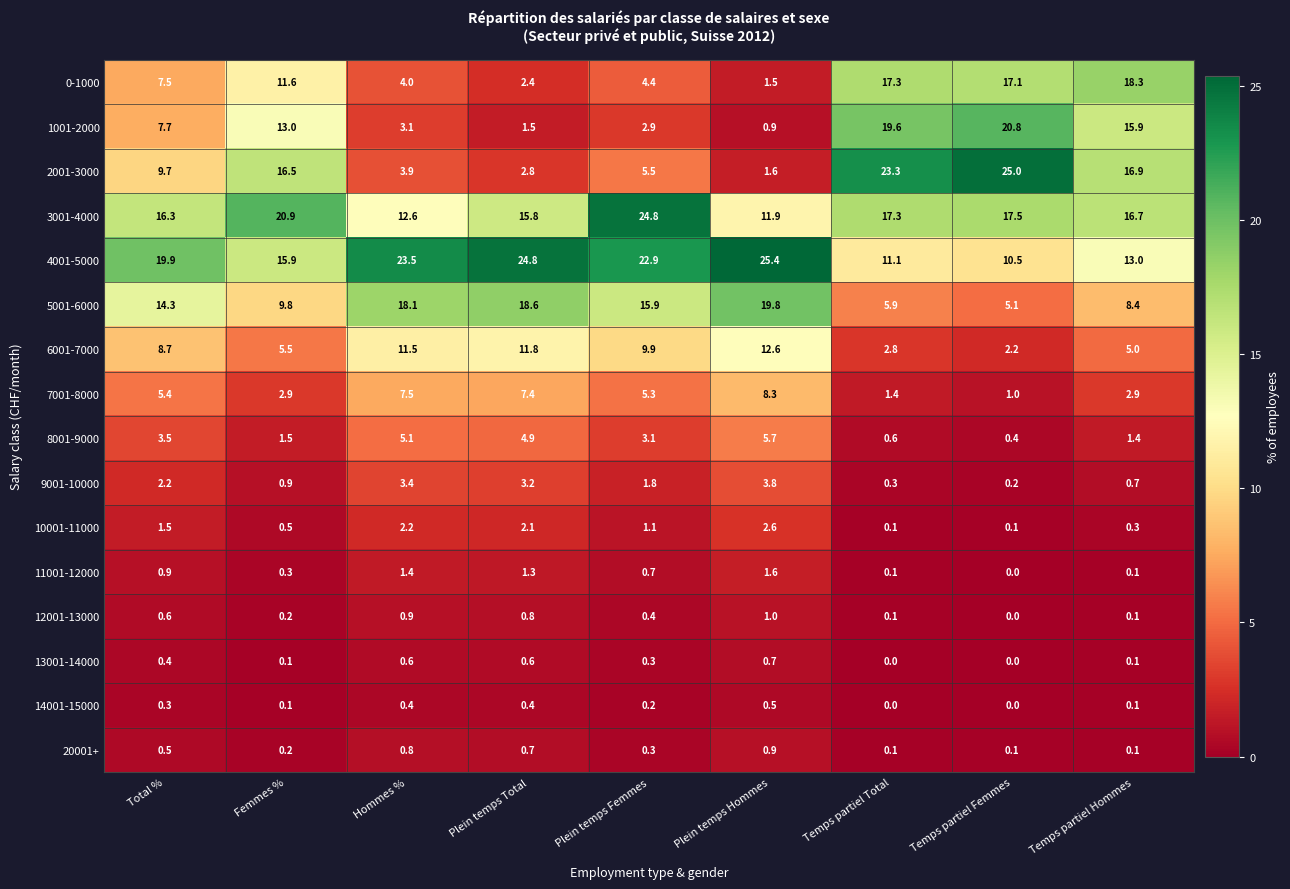

Count the number of data series in this chart.

16